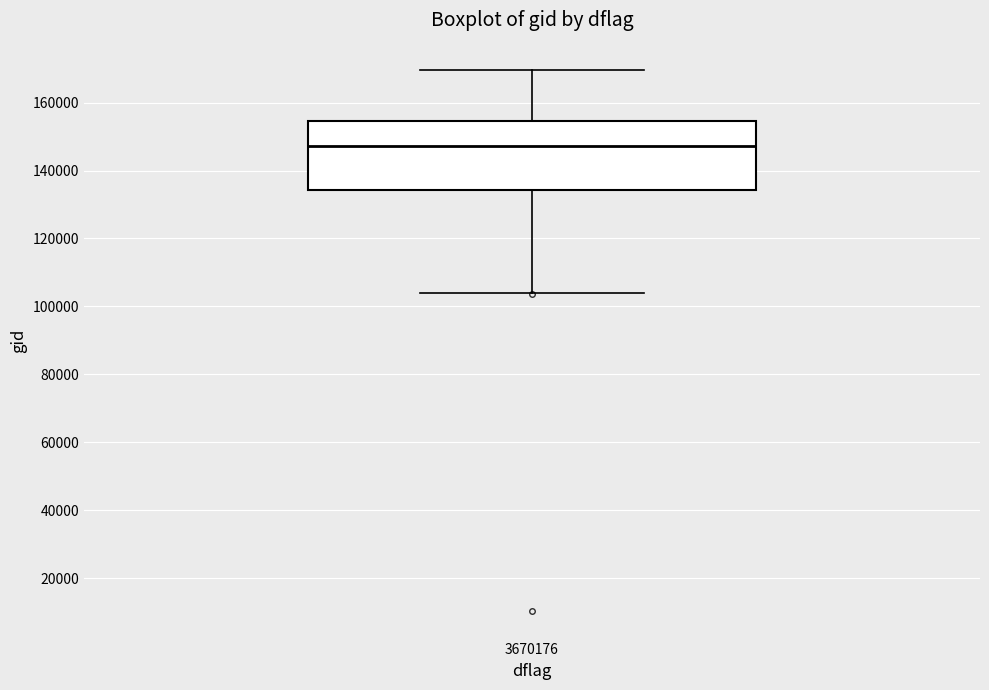

Where is the lower edge of the box at x = 3670176 on the y-axis? The values are not printed on the chart, so give them approximately, as read against the axis.

134000